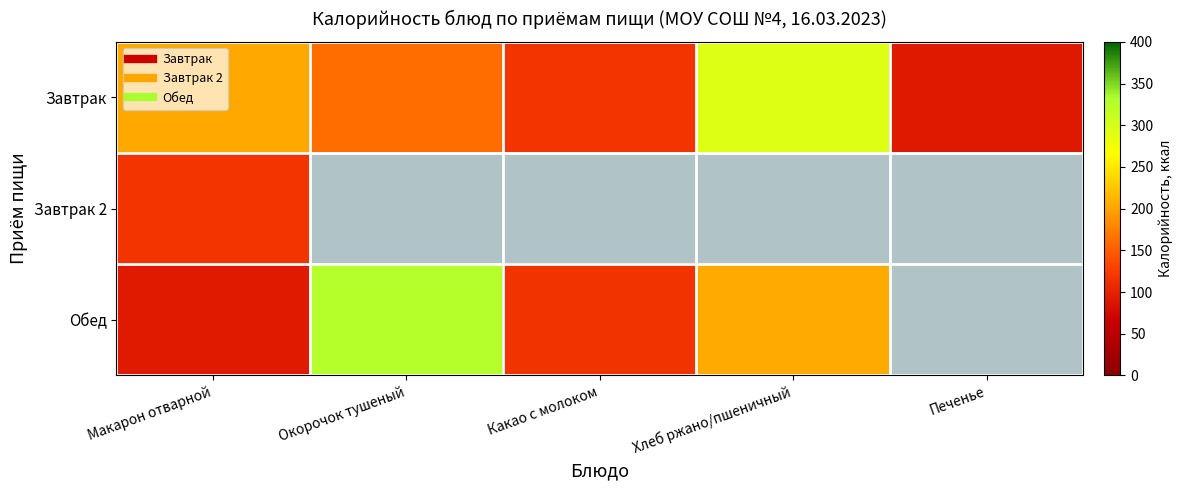

At which category does the chart reach its peak across all series?

Окорочок тушеный